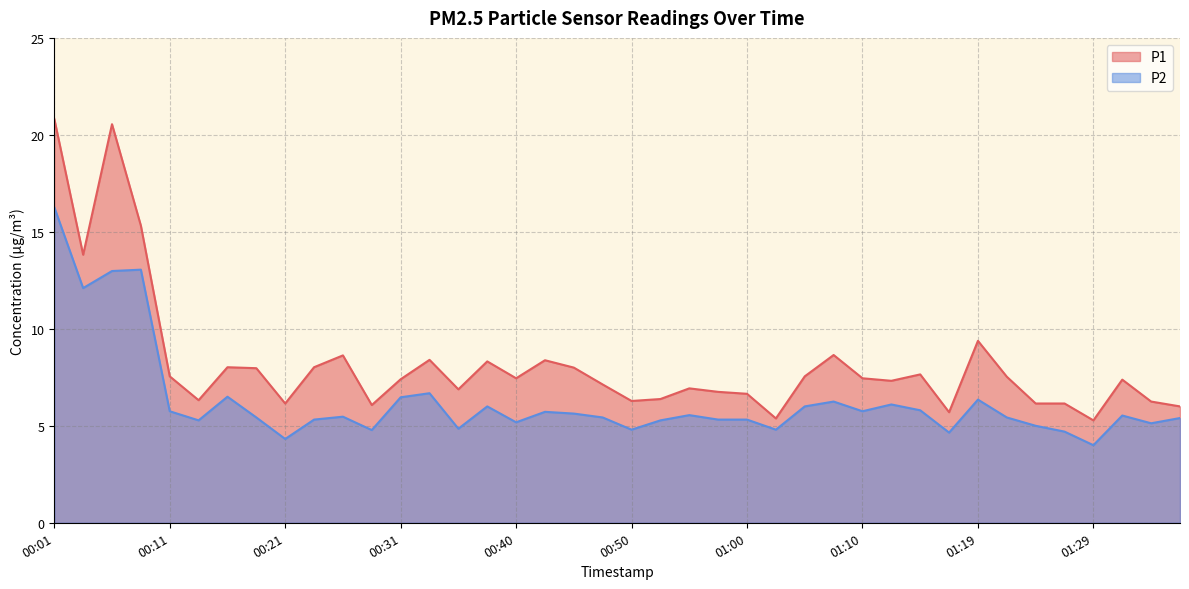

List the series in order of their peak value, lowest first.

P2, P1